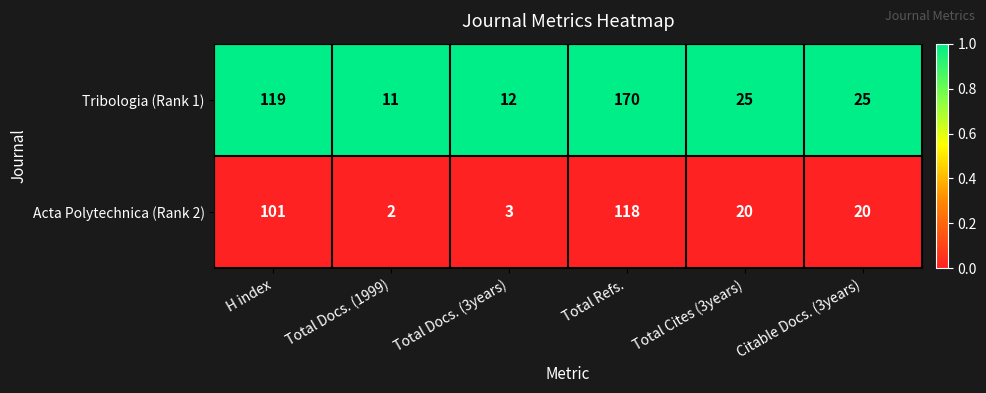

Which series changed the most between Total Docs. (3years) and Citable Docs. (3years)?

Acta Polytechnica (Rank 2)